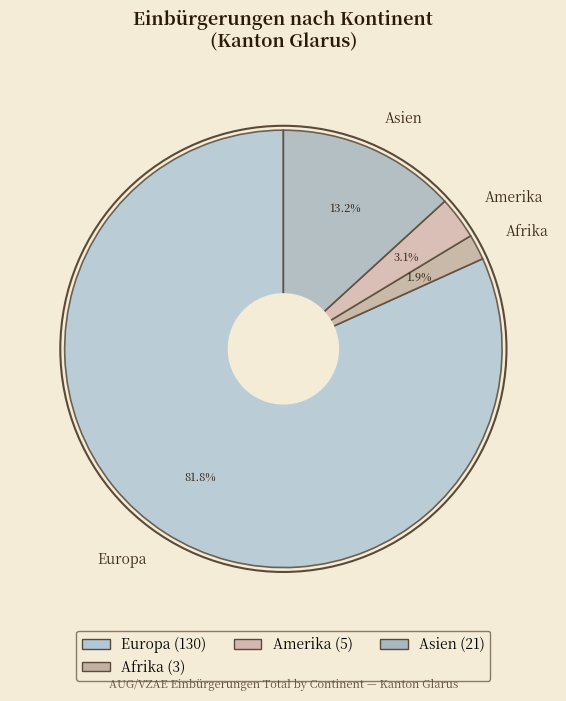

How many segments does this pie chart have?

4